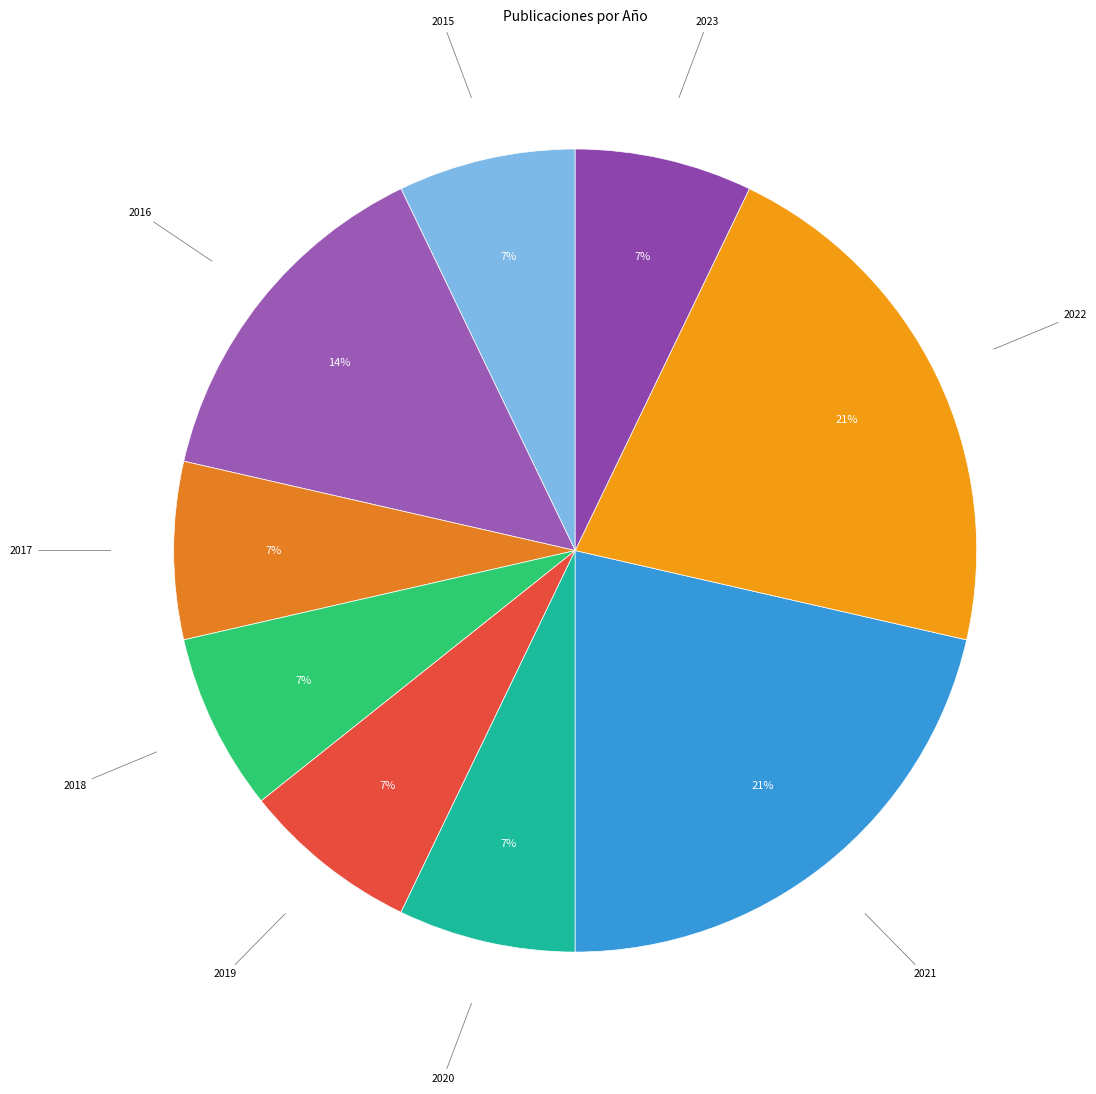

Is there a majority slice in this chart?

No